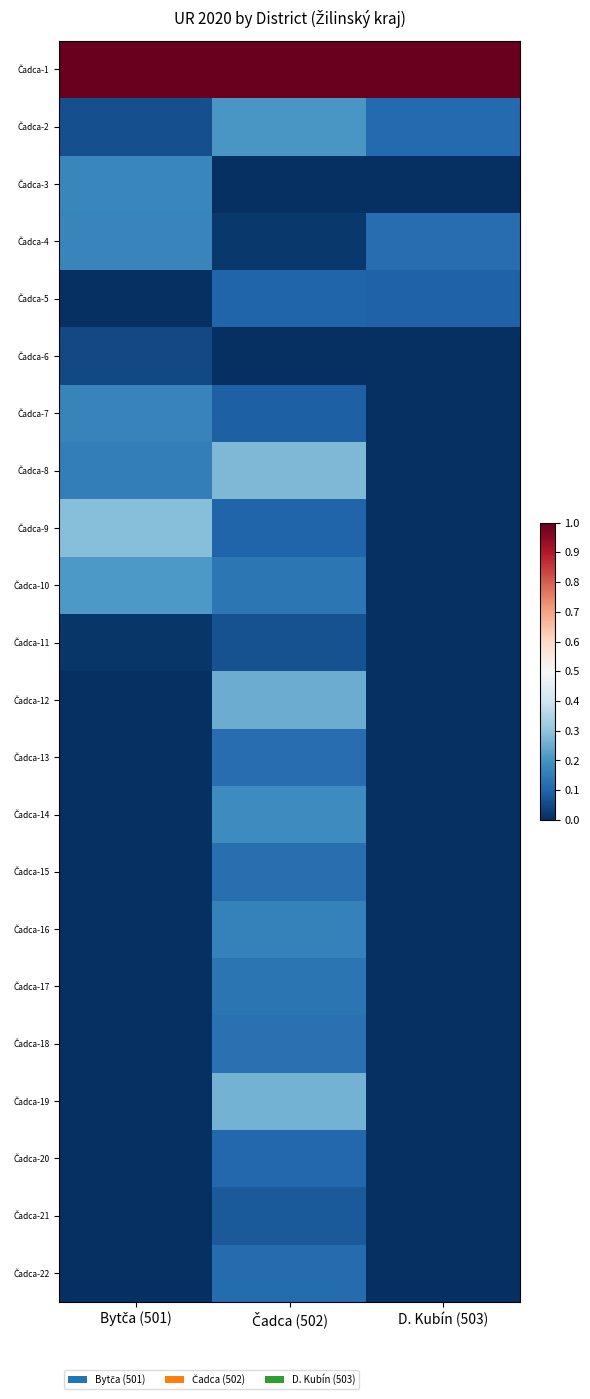

At D. Kubín (503), list the series in order from smallest to largest.

Čadca-3, Čadca-6, Čadca-7, Čadca-8, Čadca-9, Čadca-10, Čadca-11, Čadca-12, Čadca-13, Čadca-14, Čadca-15, Čadca-16, Čadca-17, Čadca-18, Čadca-19, Čadca-20, Čadca-21, Čadca-22, Čadca-5, Čadca-2, Čadca-4, Čadca-1